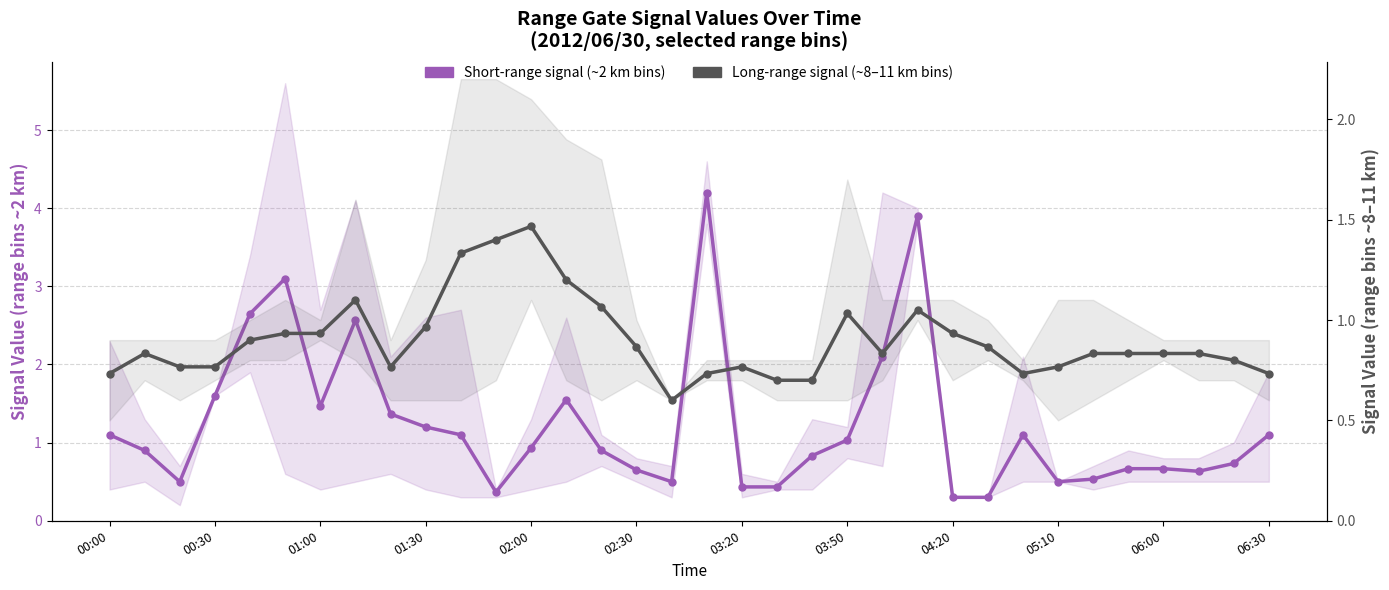

What value does the Short-range signal (~2 km bins) series have at 28?

0.5